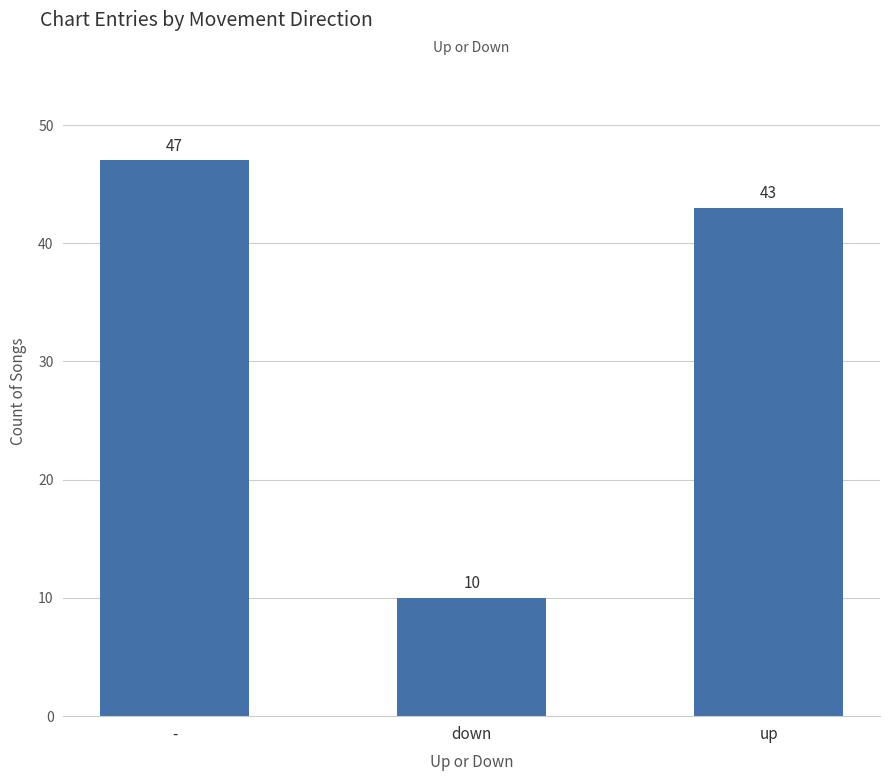

Which label corresponds to the smallest value in the chart?

down